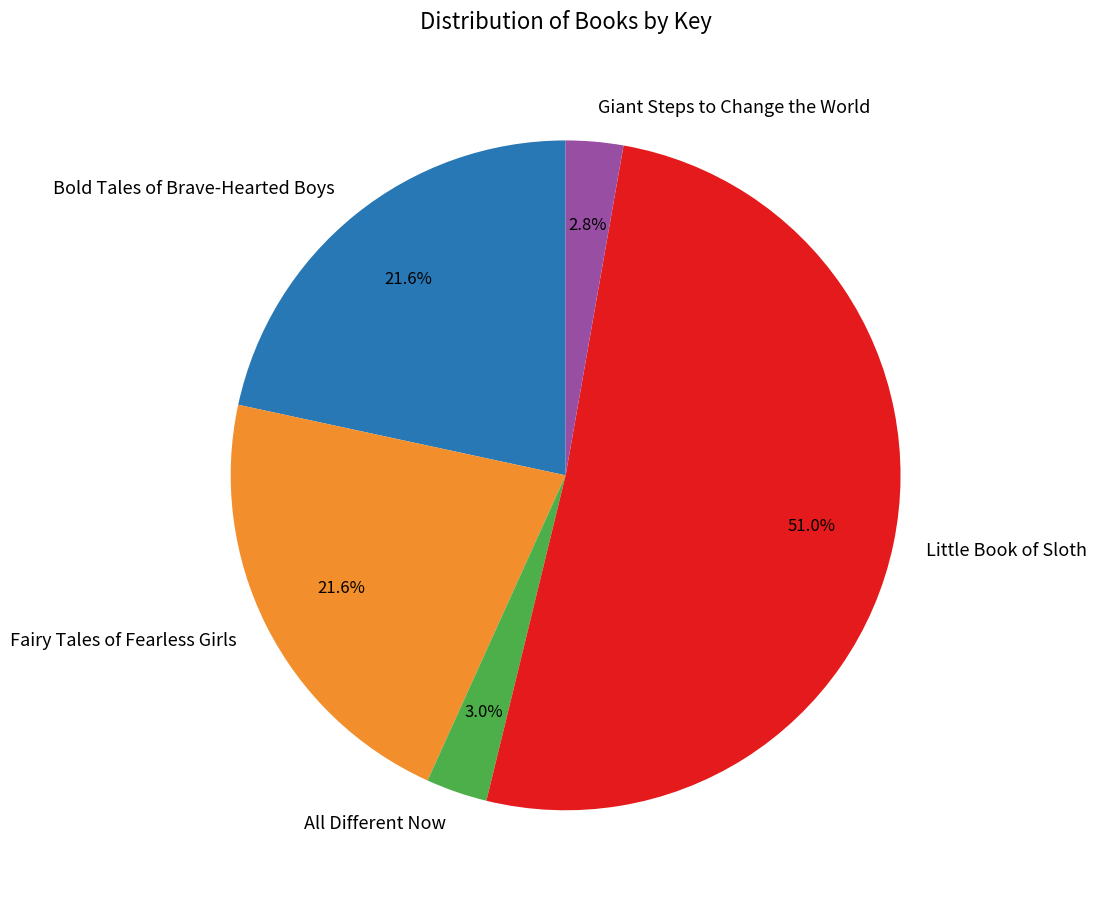

Does any single category account for the majority?

Yes